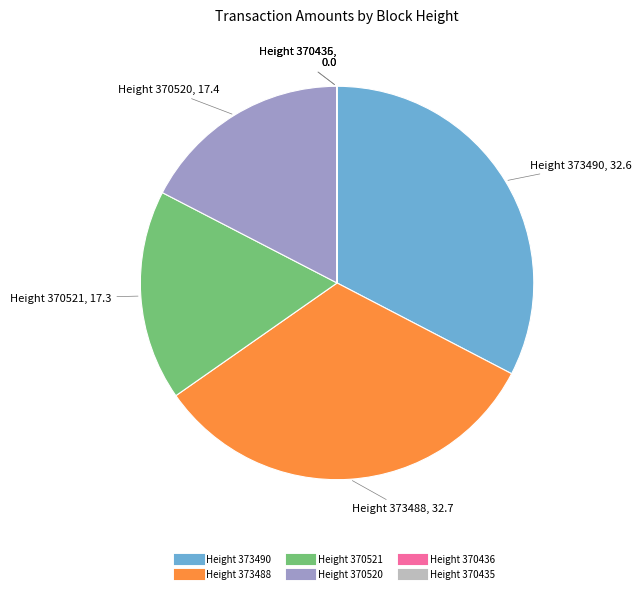

Does any single category account for the majority?

No